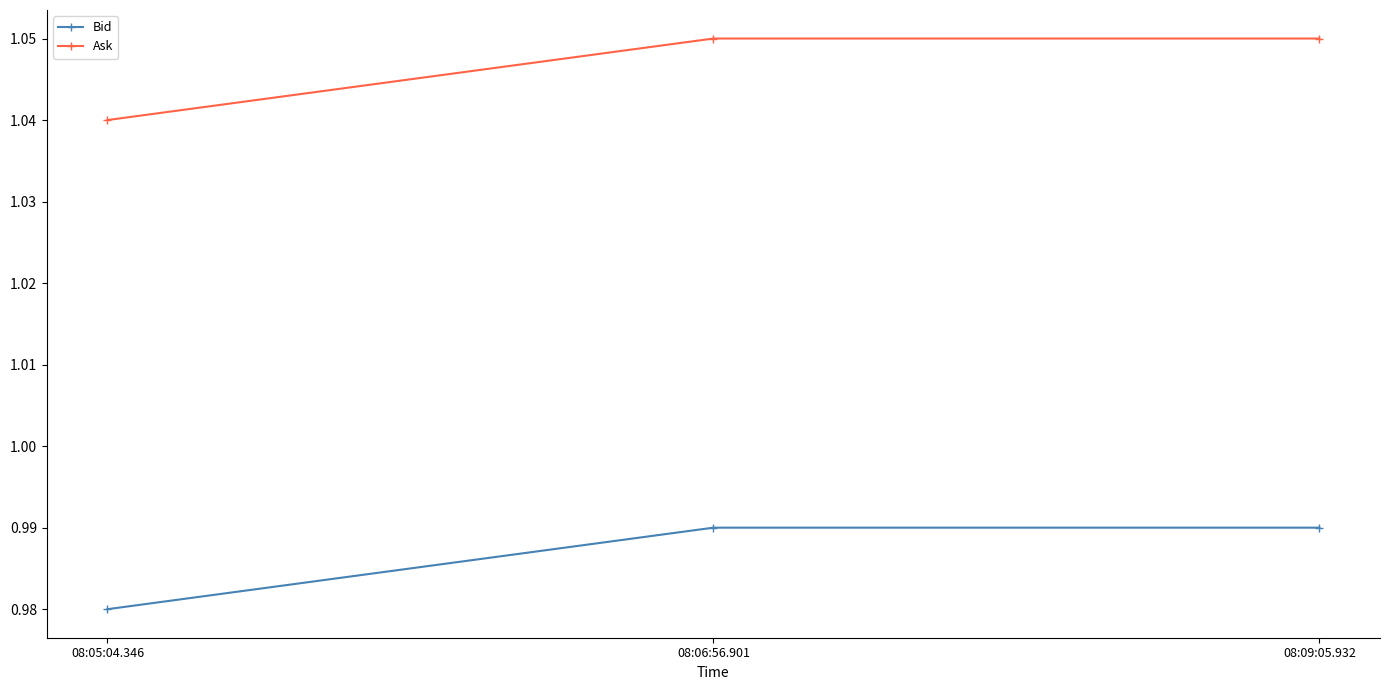

Rank the series by their average value, from highest to lowest.

Ask, Bid